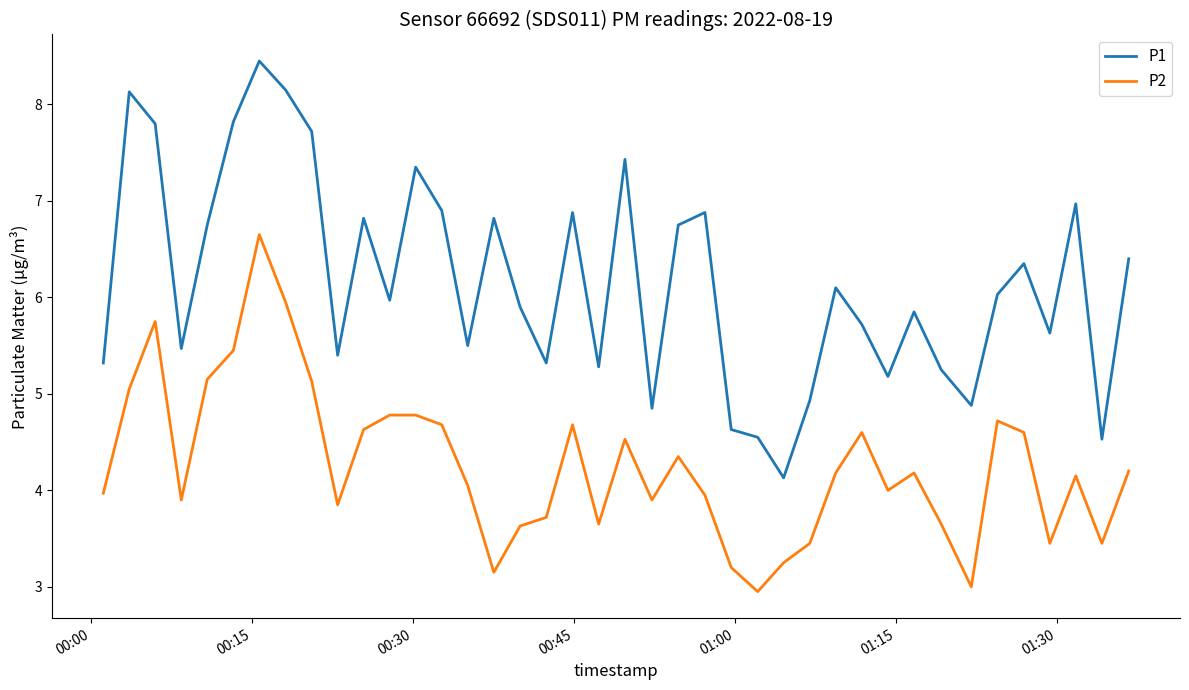

How many lines are shown in the chart?

2